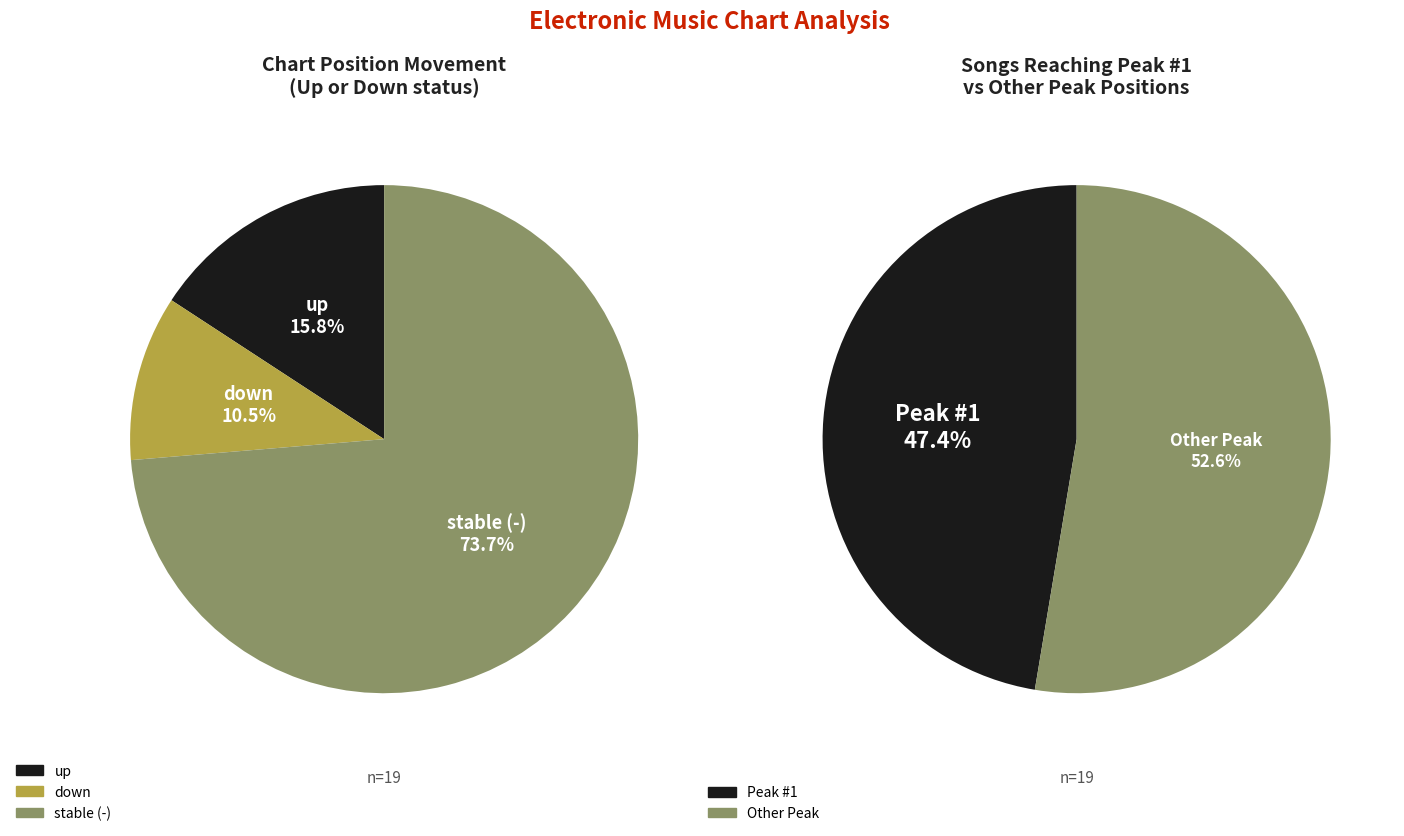

Which category has the biggest portion of the pie?

-